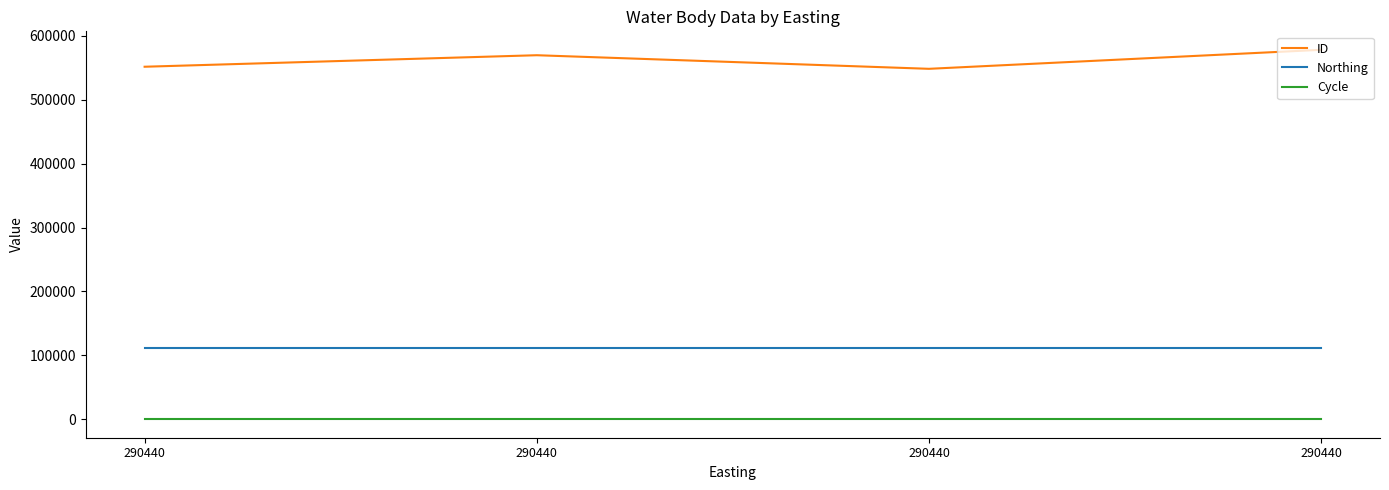

List the labels in order of ID value, smallest first.

290440, 290440, 290440, 290440